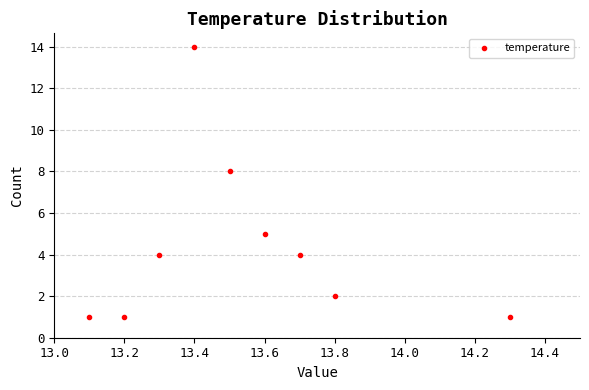

What Y value in the scatter plot is closest to 7?

8